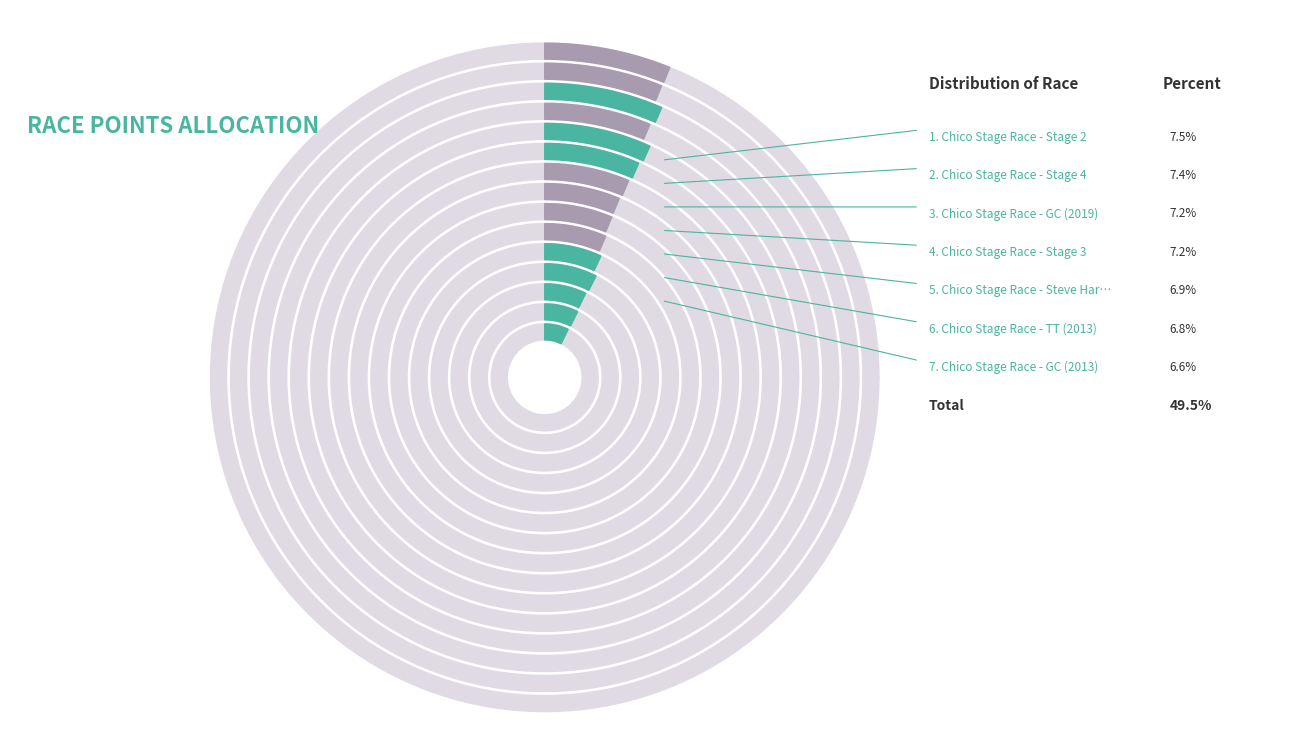

The Chico Stage Race - Crit (2012) slice represents 1% of the pie. True or false?

False